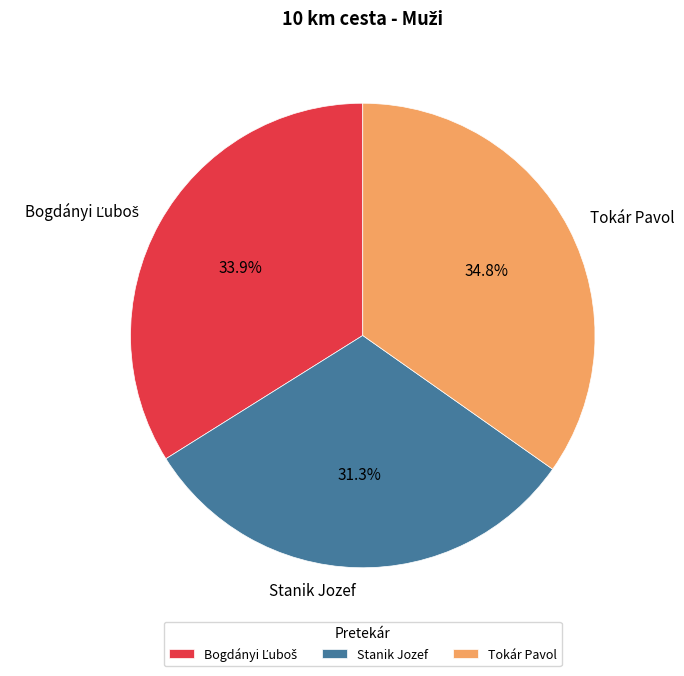

Does any single category account for the majority?

No